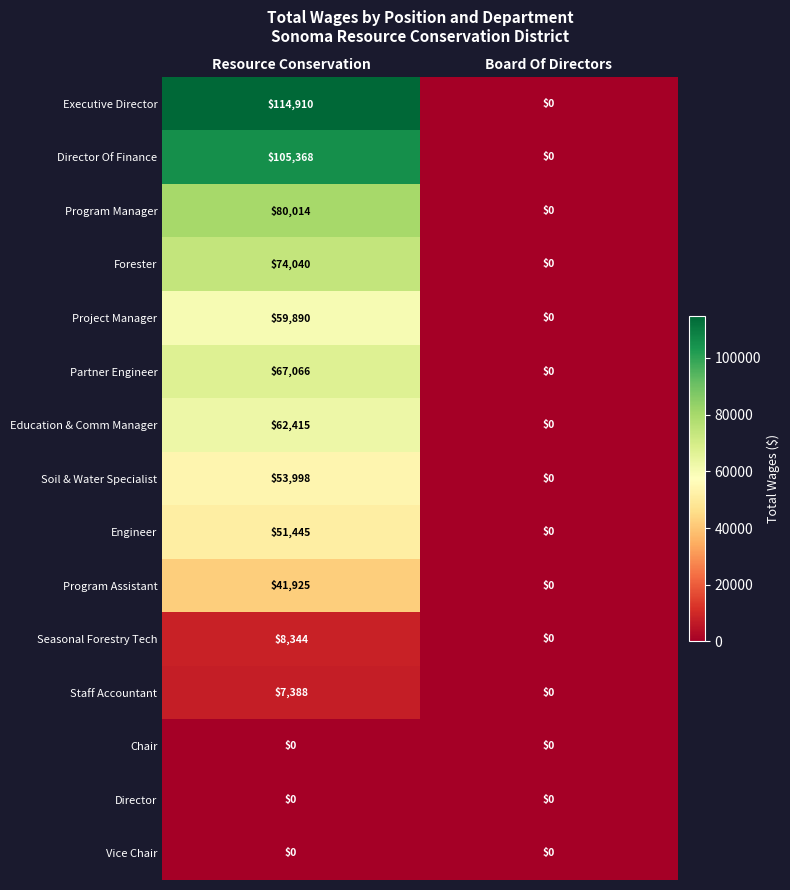

True or false: Partner Engineer has a value of -25220 at Board Of Directors.

False